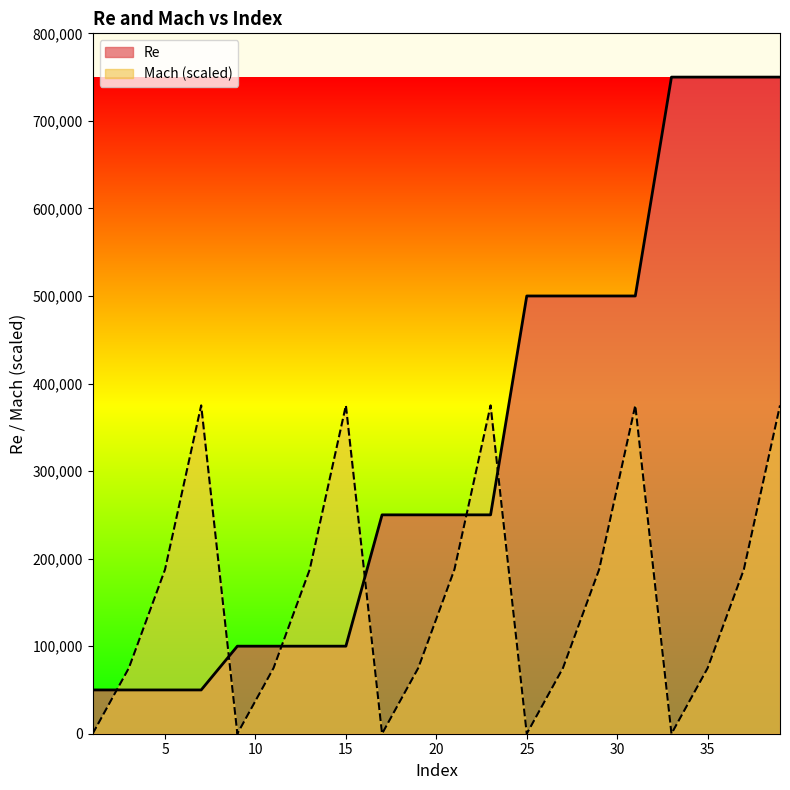

Between 5 and 7, which series saw the biggest shift?

Mach